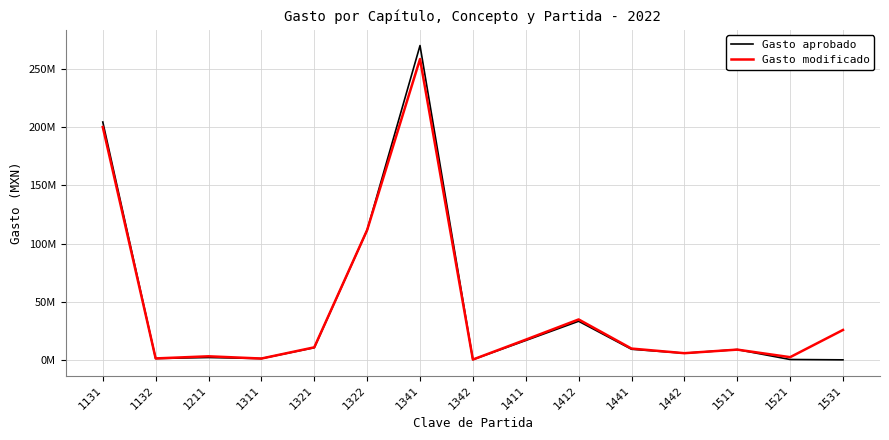

What is the difference between the maximum and minimum values in the Gasto modificado series?

258378568.9